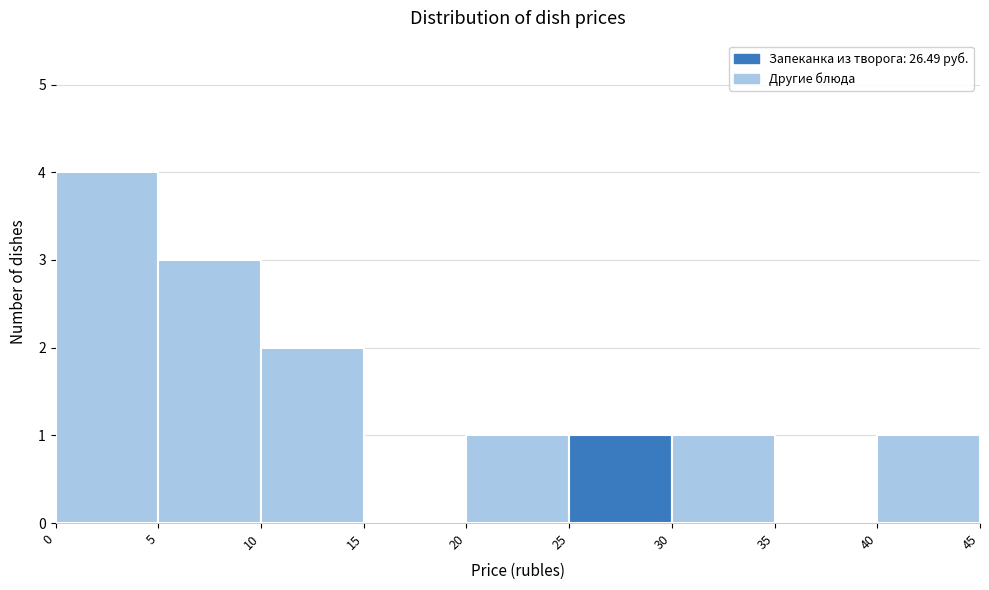

Which range on the x-axis has the tallest bar?

0 to 5